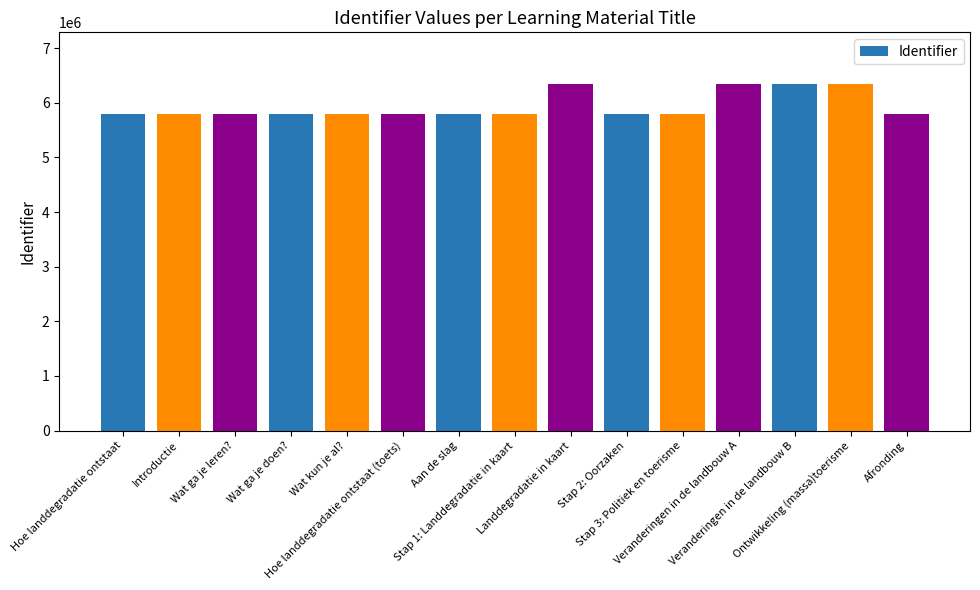

What is the maximum value shown in the chart?

6337426